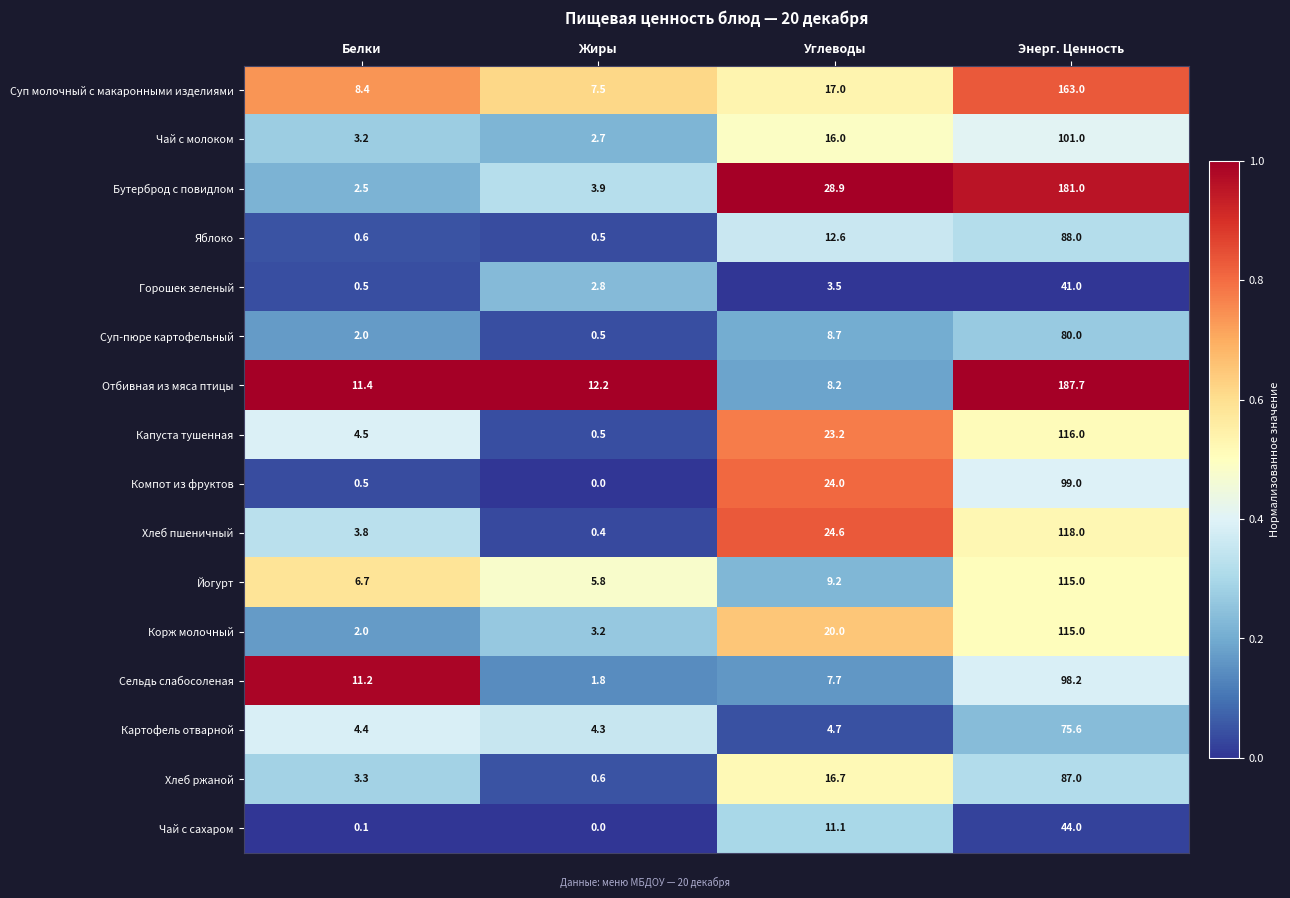

What is the sum of the Чай с молоком values at Жиры and Углеводы?

18.7